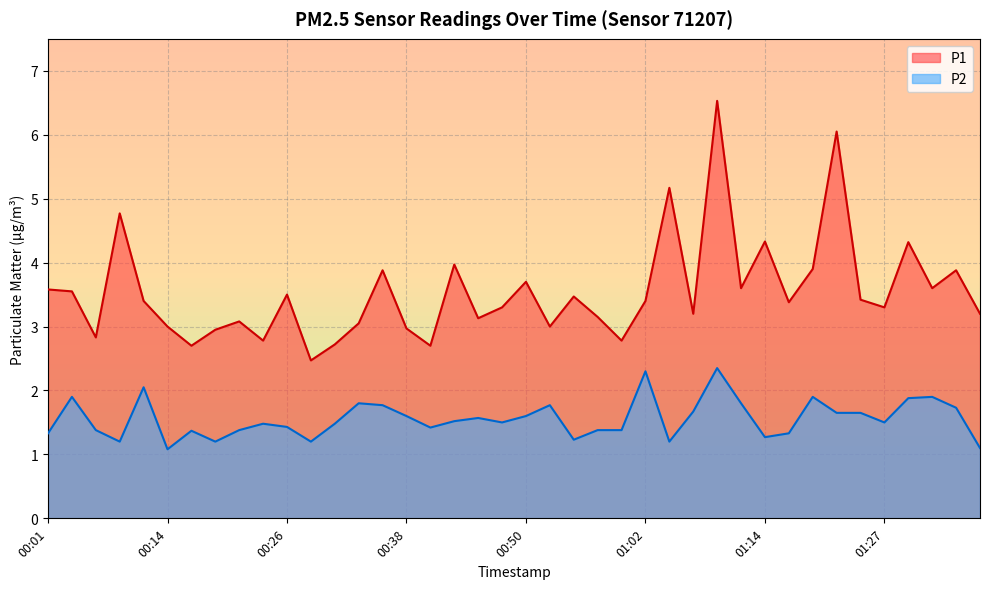

At which label is P2 closest to 1?

00:14